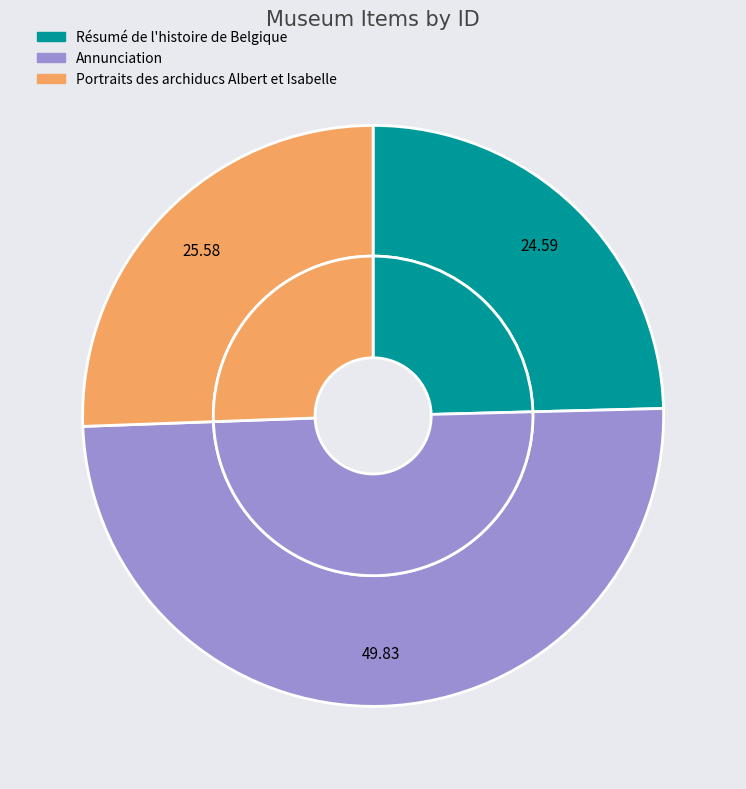

True or false: Résumé de l'histoire de Belgique accounts for 32% of the total.

False